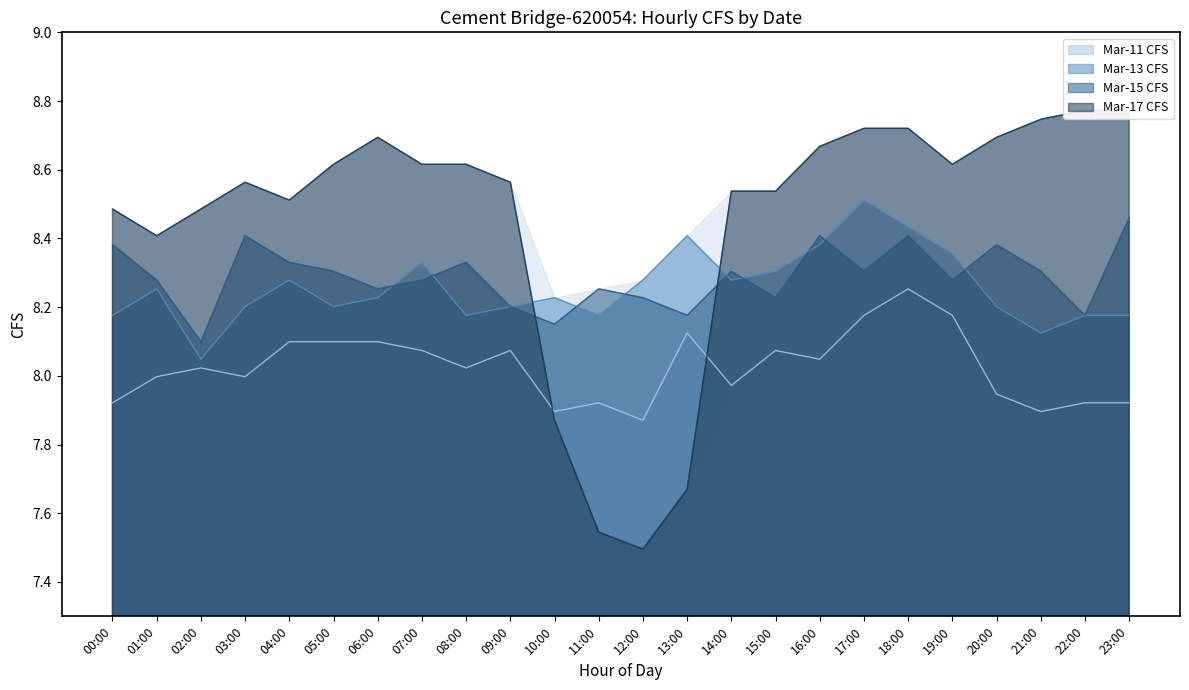

How many Mar-13 CFS values are between 8 and 9?

24